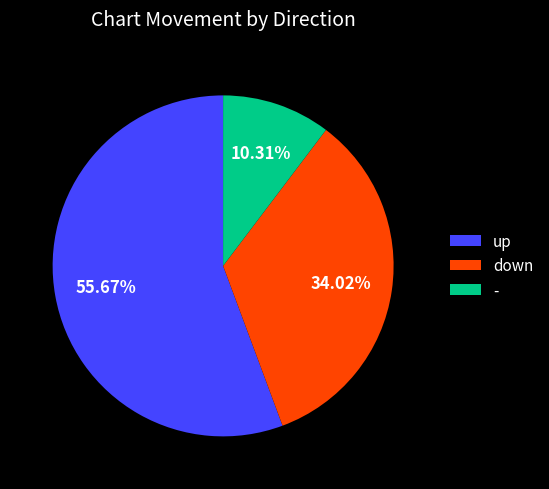

Which category has the biggest portion of the pie?

up